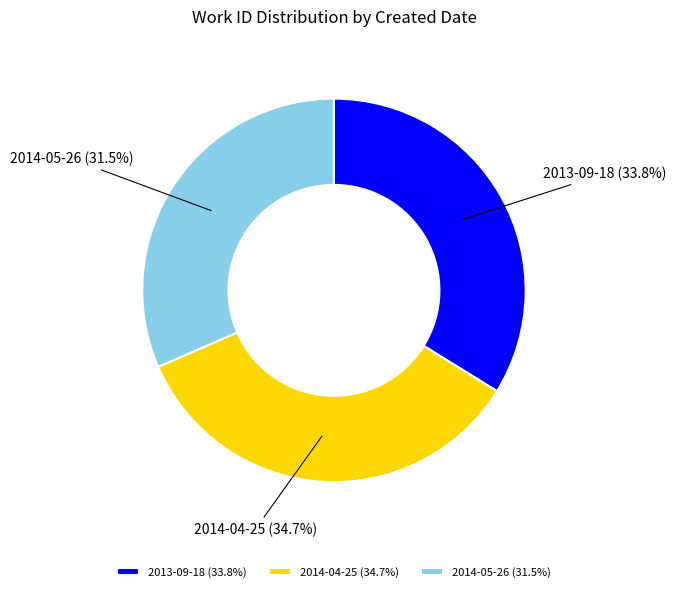

The 2013-09-18 slice represents 34% of the pie. True or false?

True